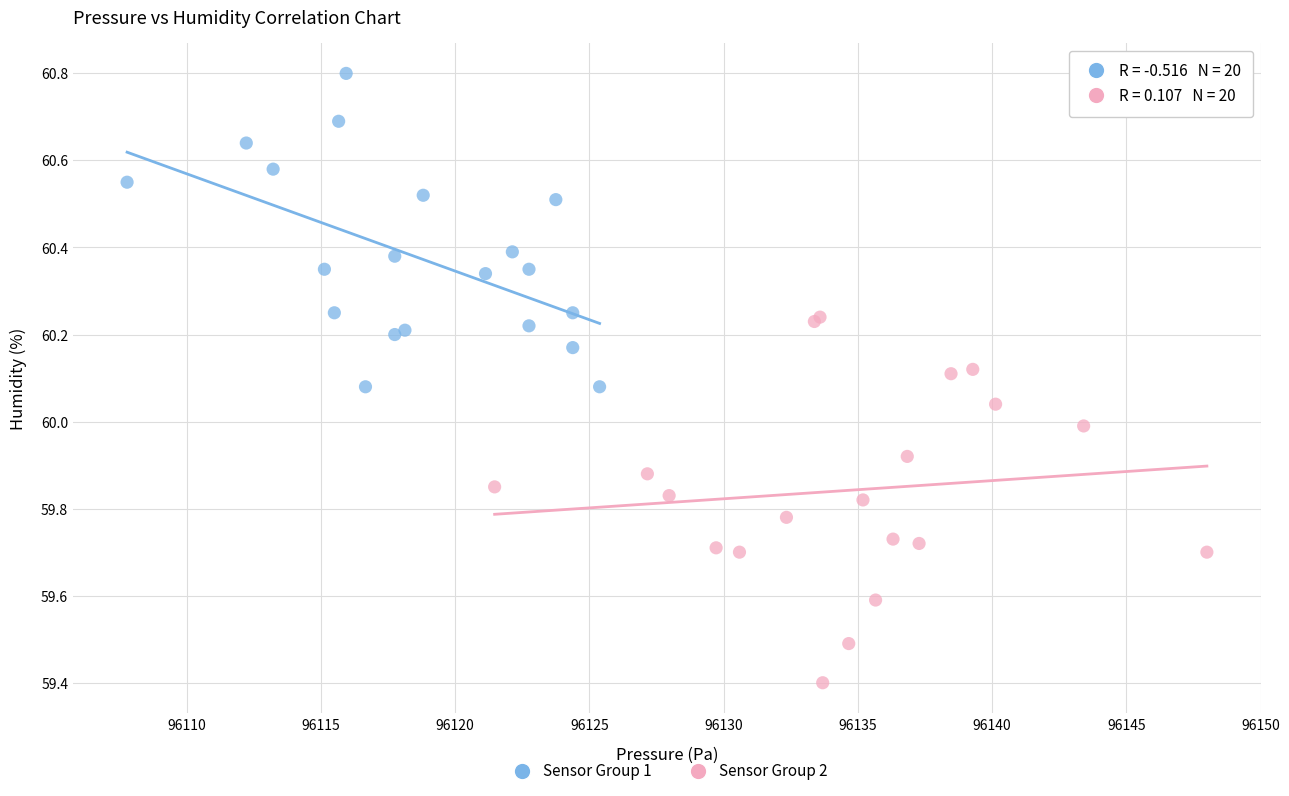

Which series reaches the minimum Y coordinate?

Sensor Group 2